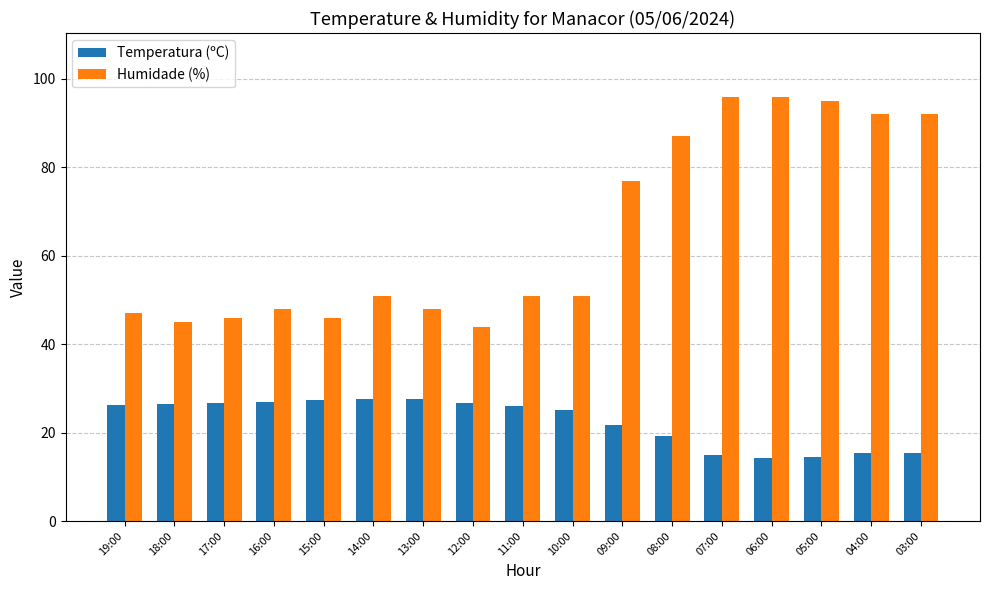

Which series has the largest range (max minus min)?

Humidade (%)